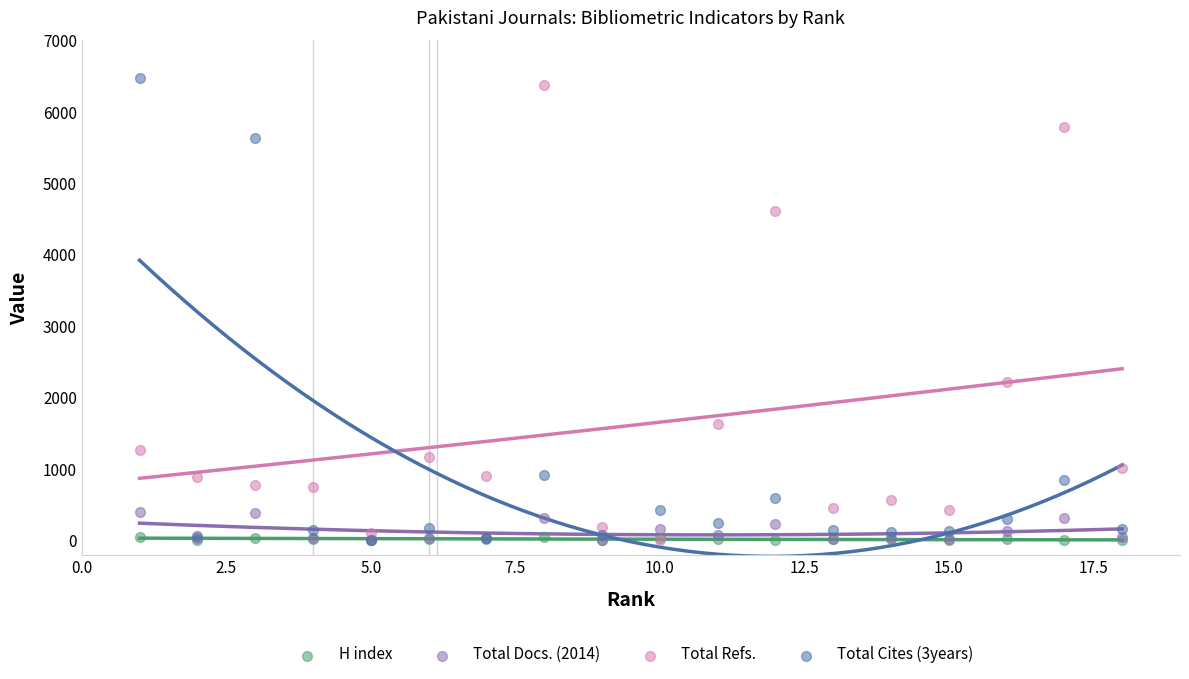

In the Total Refs. series, what Y value is closest to 3191?

2218